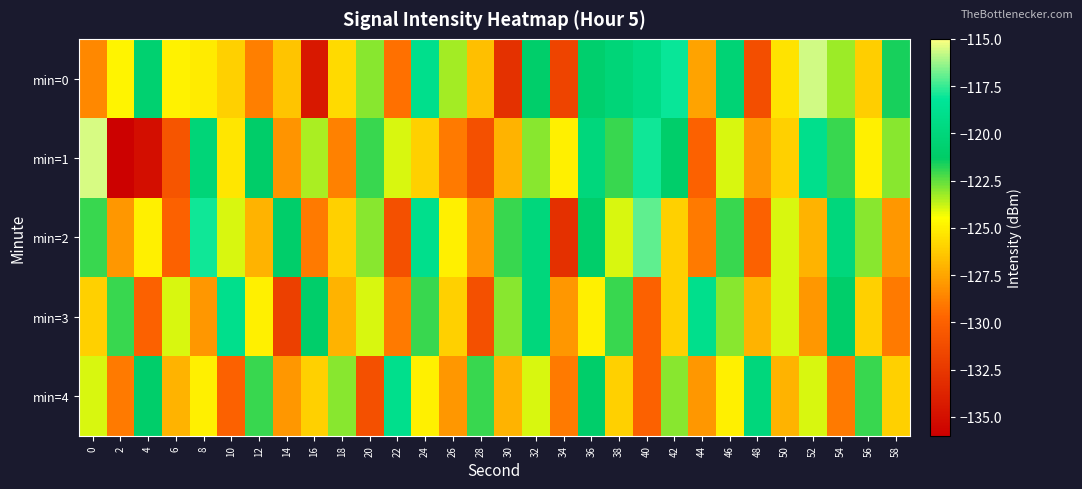

Rank the series at 58 from lowest to highest value.

min=3, min=2, min=4, min=1, min=0